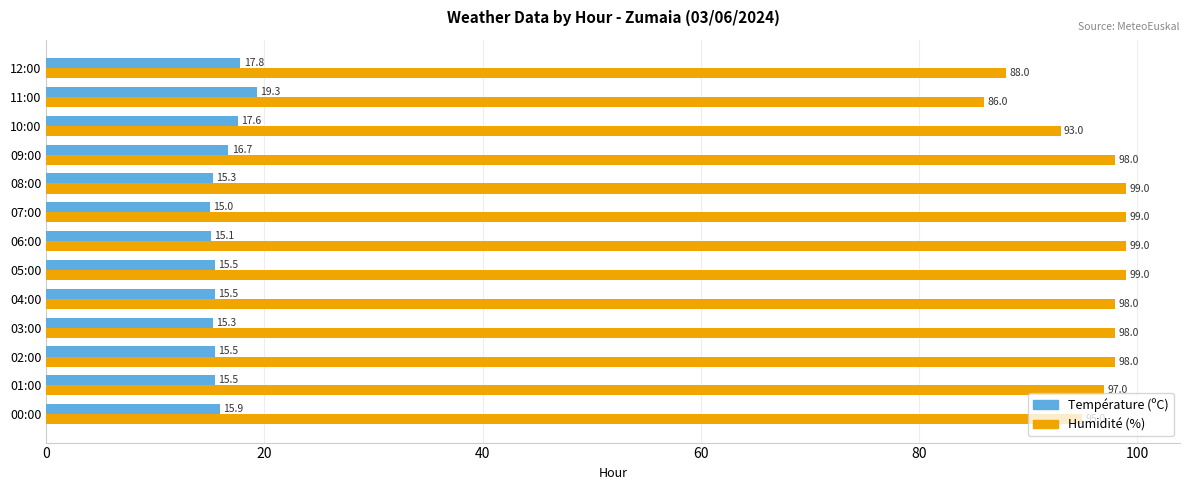

What is the greatest value displayed?

99.0